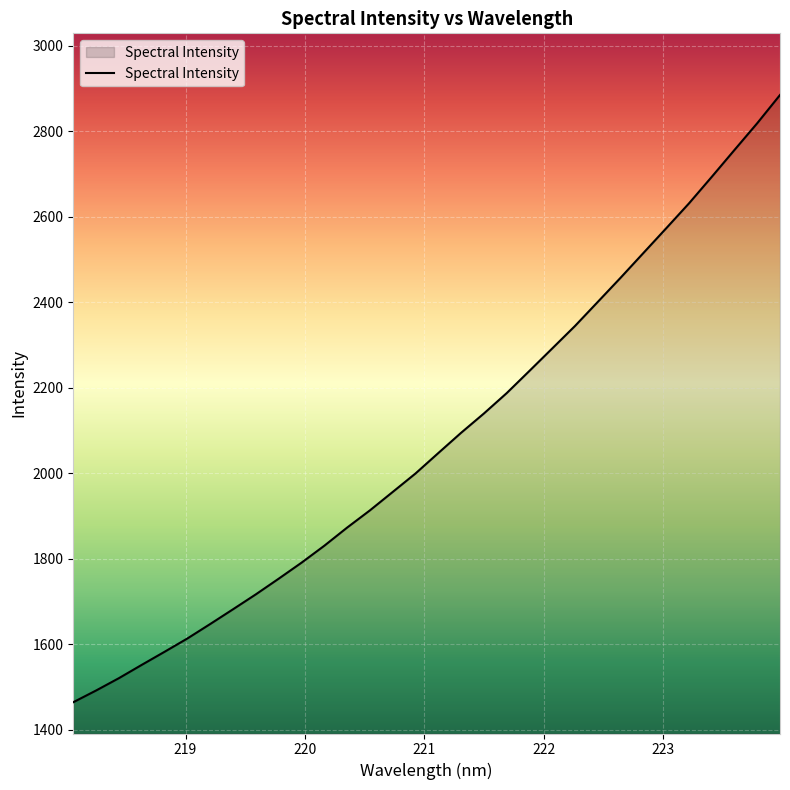

What is the smallest value displayed?

1463.9